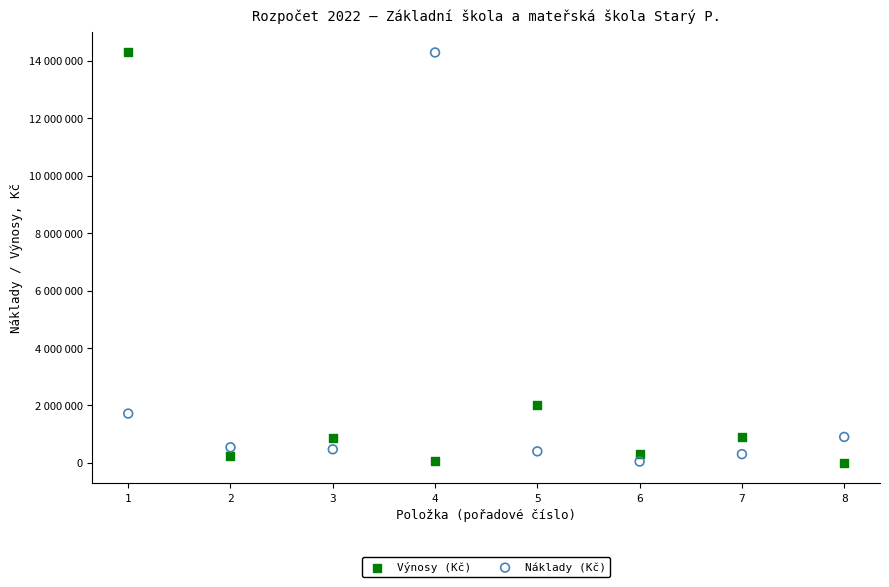

What are all the series names shown in the legend?

Výnosy (Kč), Náklady (Kč)